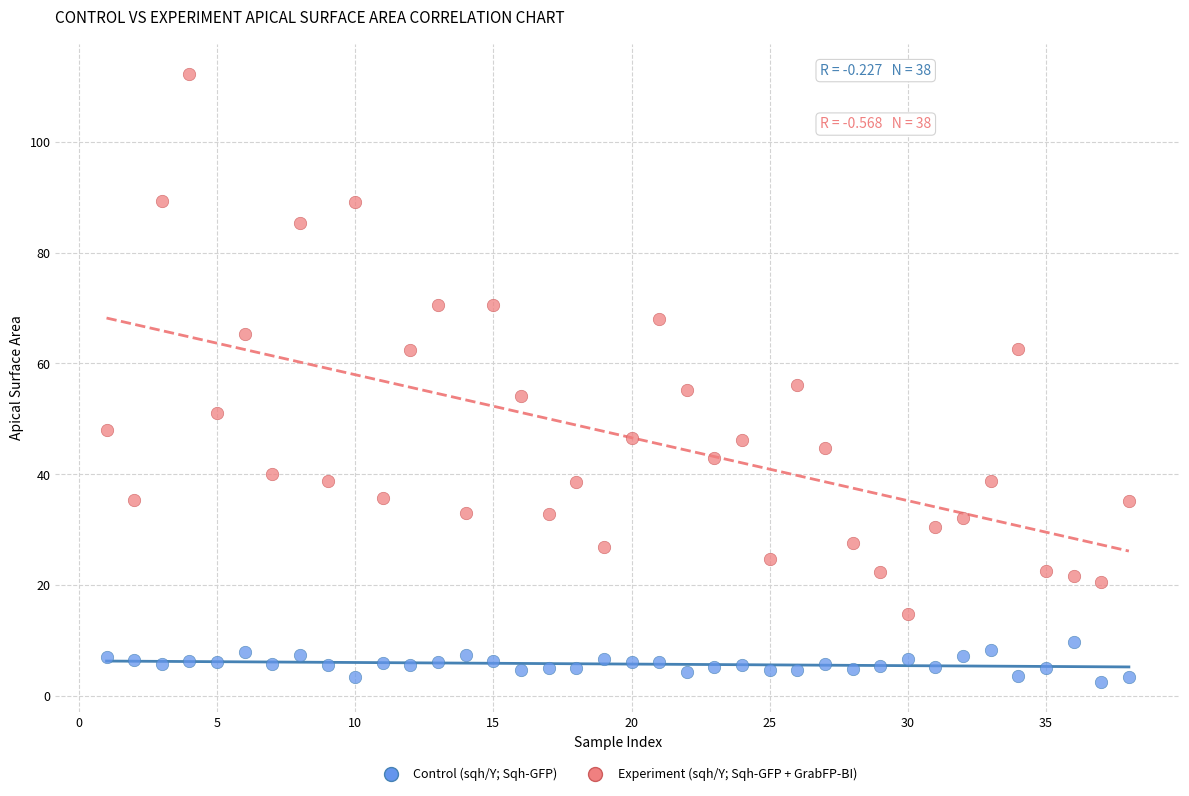

Which series contains the lowest Y value?

Control (sqh/Y; Sqh-GFP)